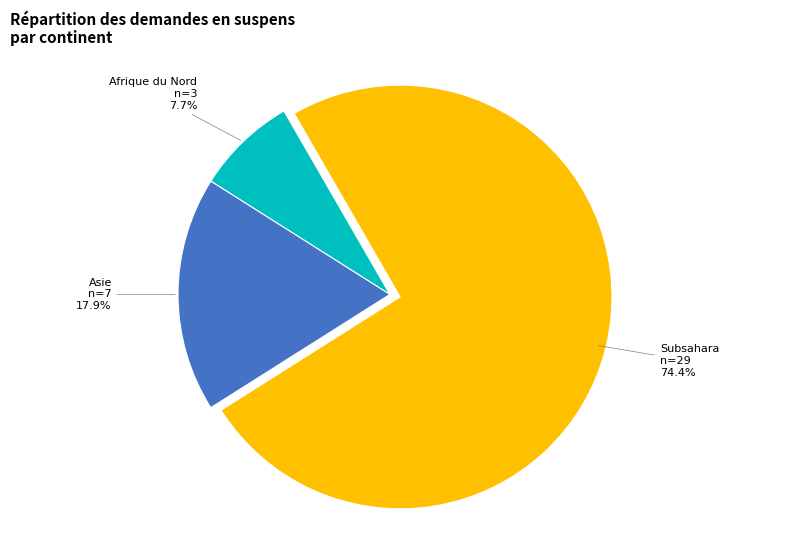

Does any single category account for the majority?

Yes